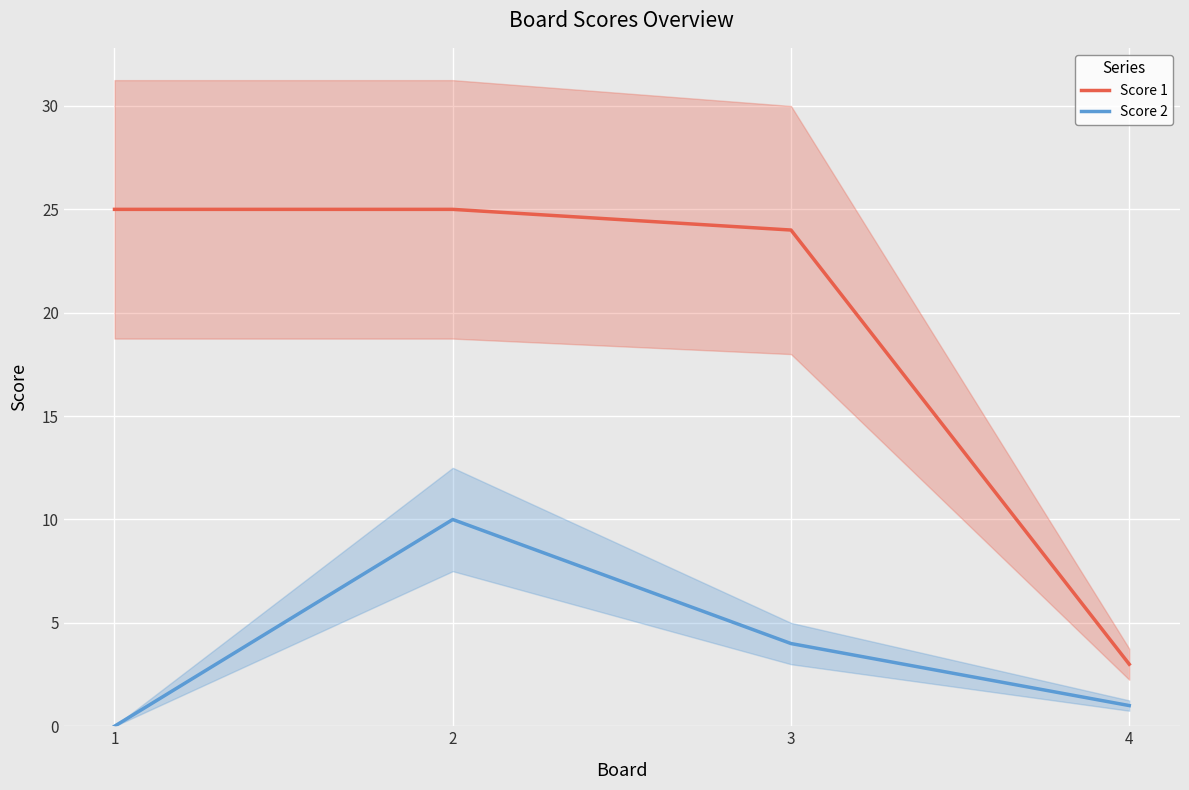

What is the value of the Score 2 point at the 3rd from the left?

4